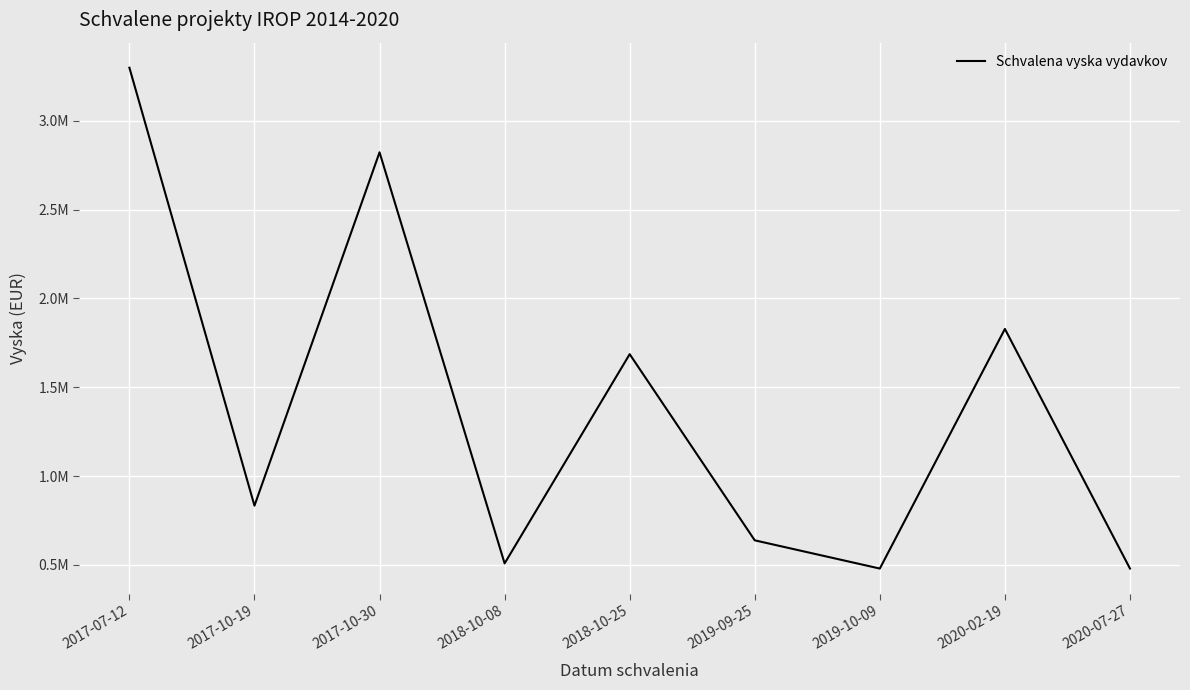

Does the chart have visible grid lines?

Yes